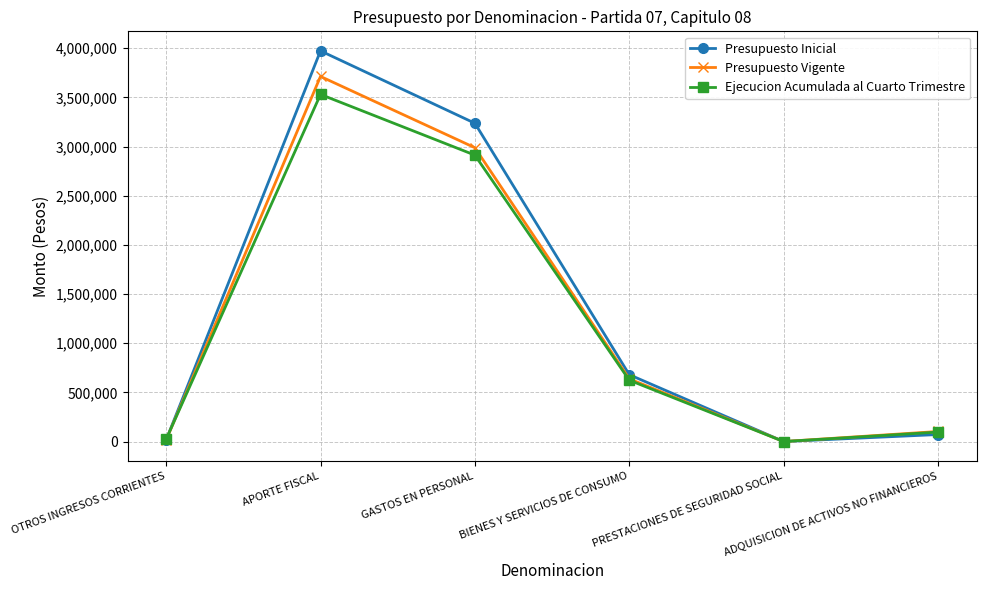

What is the approximate value of Presupuesto Vigente at BIENES Y SERVICIOS DE CONSUMO?

637703